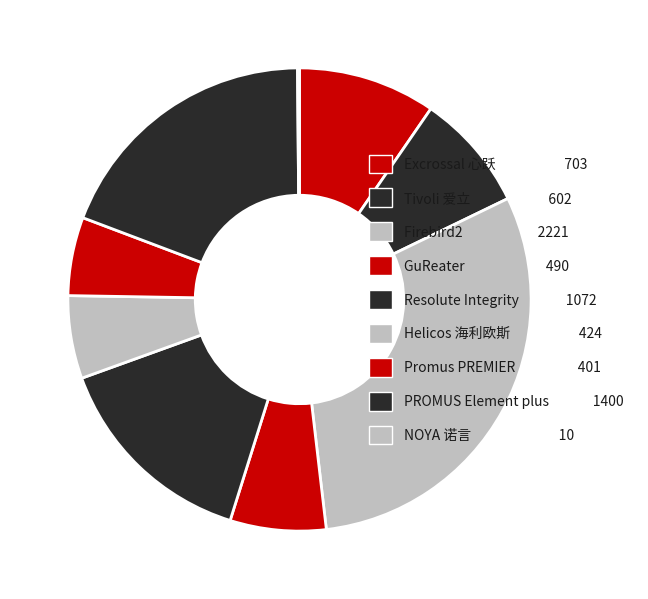

What is the largest slice in the pie chart?

Firebird2